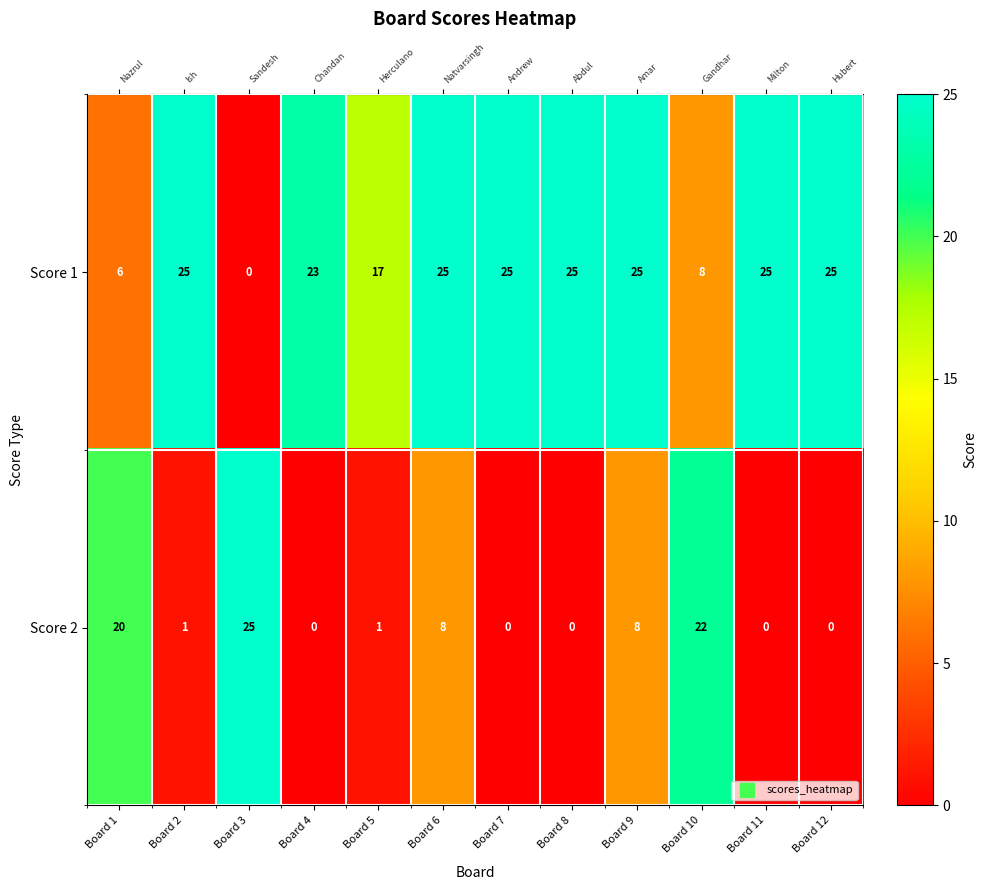

How many distinct data groups are displayed?

2